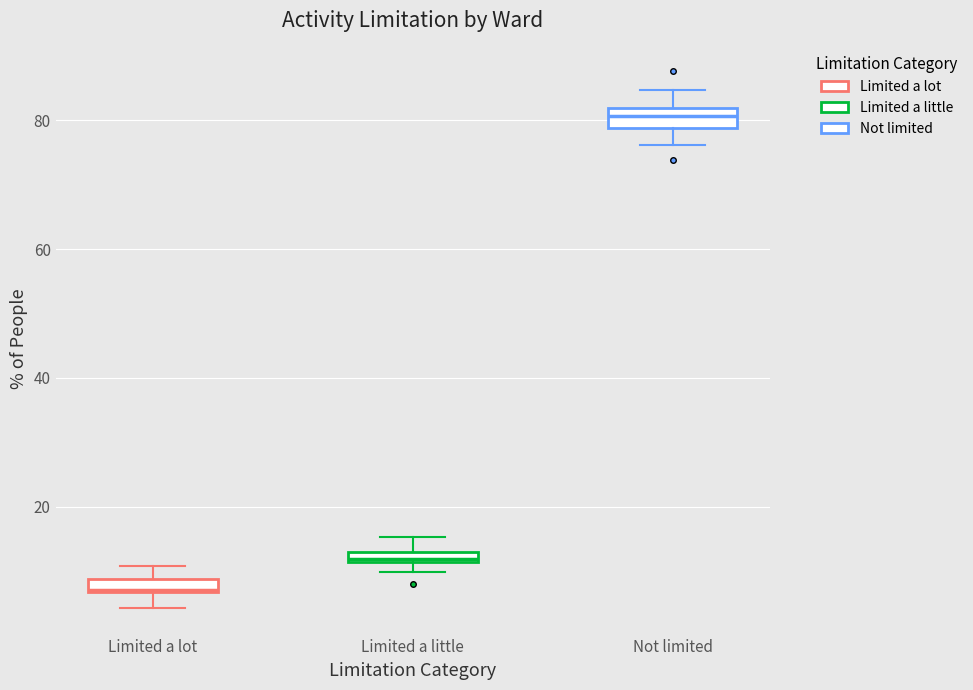

Where does the lower whisker of the box for Limited a lot end on the y-axis? The values are not printed on the chart, so give them approximately, as read against the axis.

4